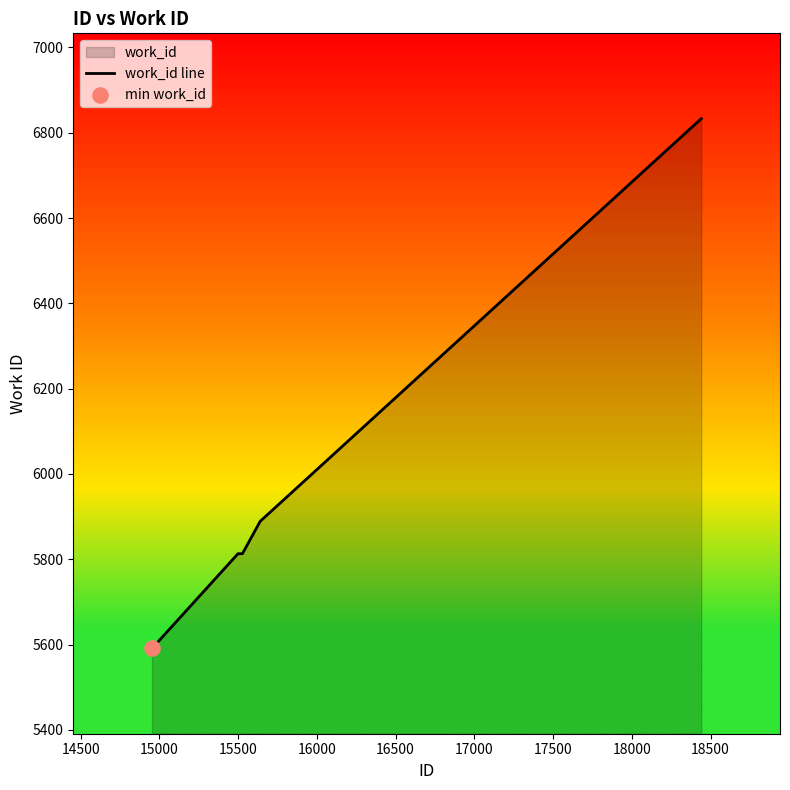

What is the difference between the maximum and second lowest values?

1020